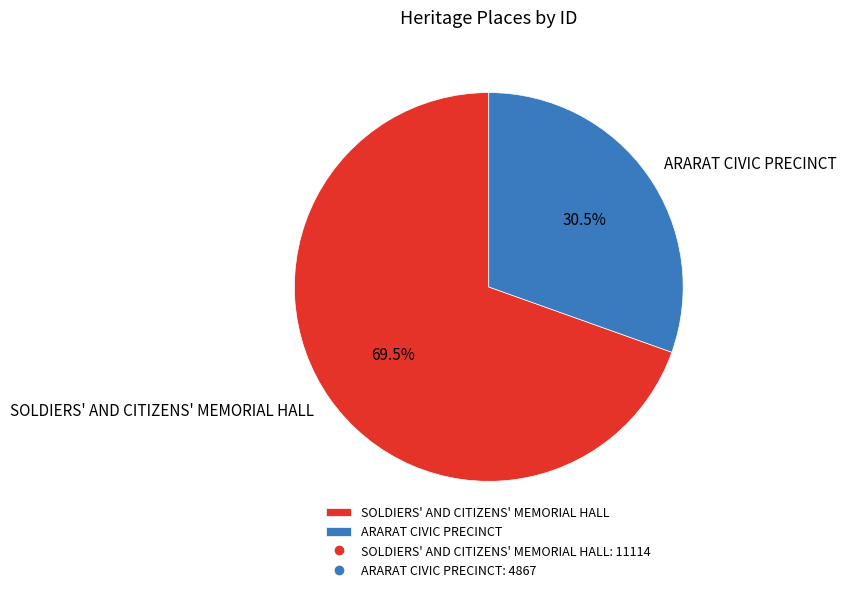

Does any single category account for the majority?

Yes